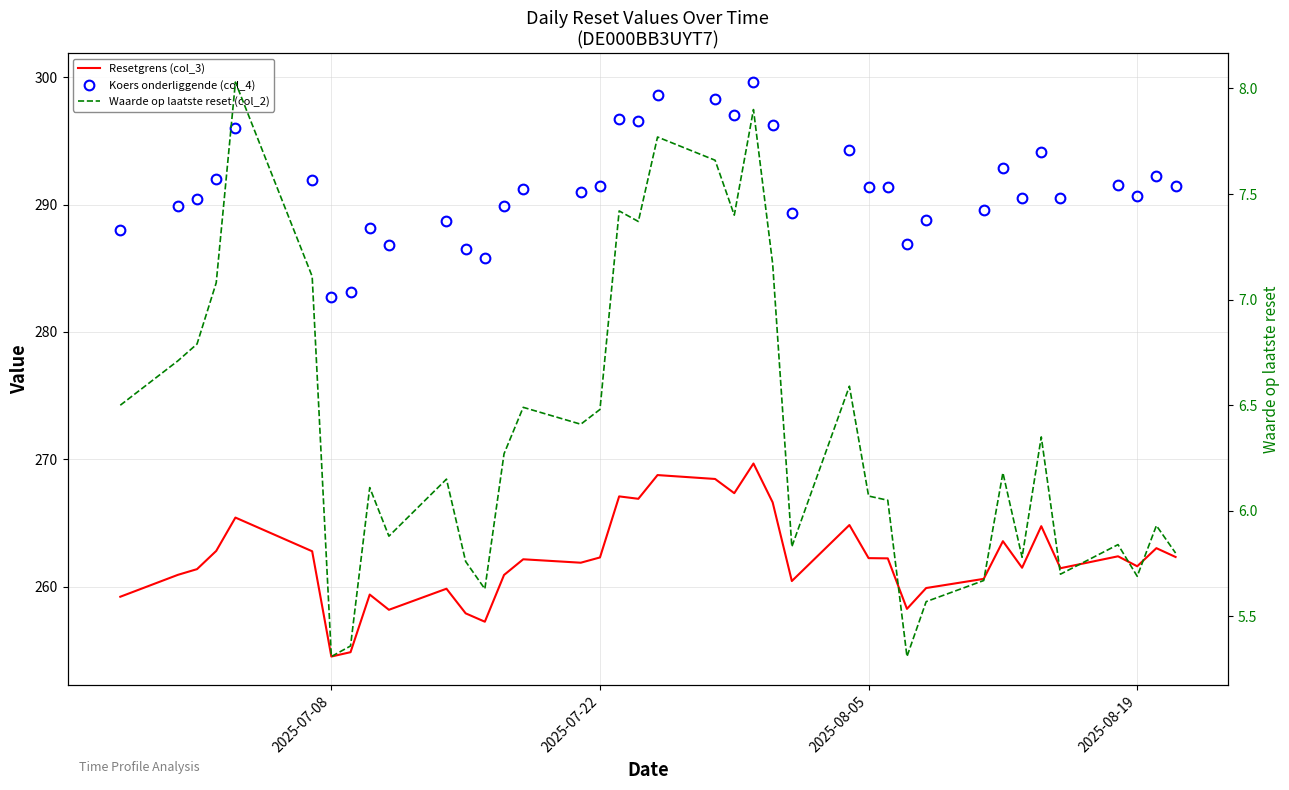

How many interior local valleys does the Waarde op laatste reset (col_2) series have?

11